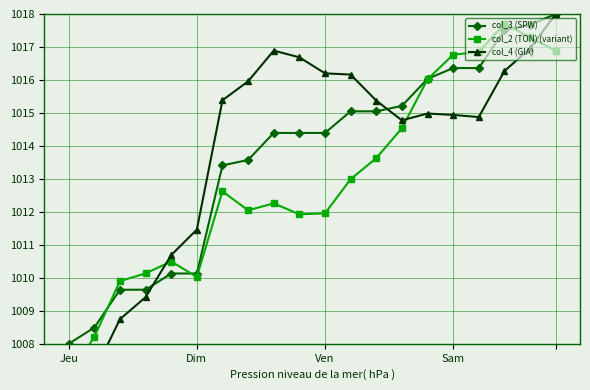

Reading left to right, extract all data points from this chart.

col_3 (SPW): 1008.0	1008.5	1009.6	1009.6	1010.1	1010.1	1013.4	1013.6	1014.4	1014.4	1014.4	1015.0	1015.0	1015.2	1016.0	1016.4	1016.4	1017.5	1017.7	1018.0
col_2 (TON) (variant): 1007.0	1008.2	1009.9	1010.1	1010.5	1010.0	1012.6	1012.0	1012.3	1011.9	1012.0	1013.0	1013.6	1014.5	1016.0	1016.8	1016.8	1017.7	1017.3	1016.9
col_4 (GIA): 1006.5	1007.1	1008.7	1009.4	1010.7	1011.5	1015.4	1016.0	1016.9	1016.7	1016.2	1016.2	1015.4	1014.8	1015.0	1014.9	1014.9	1016.3	1017.0	1018.0